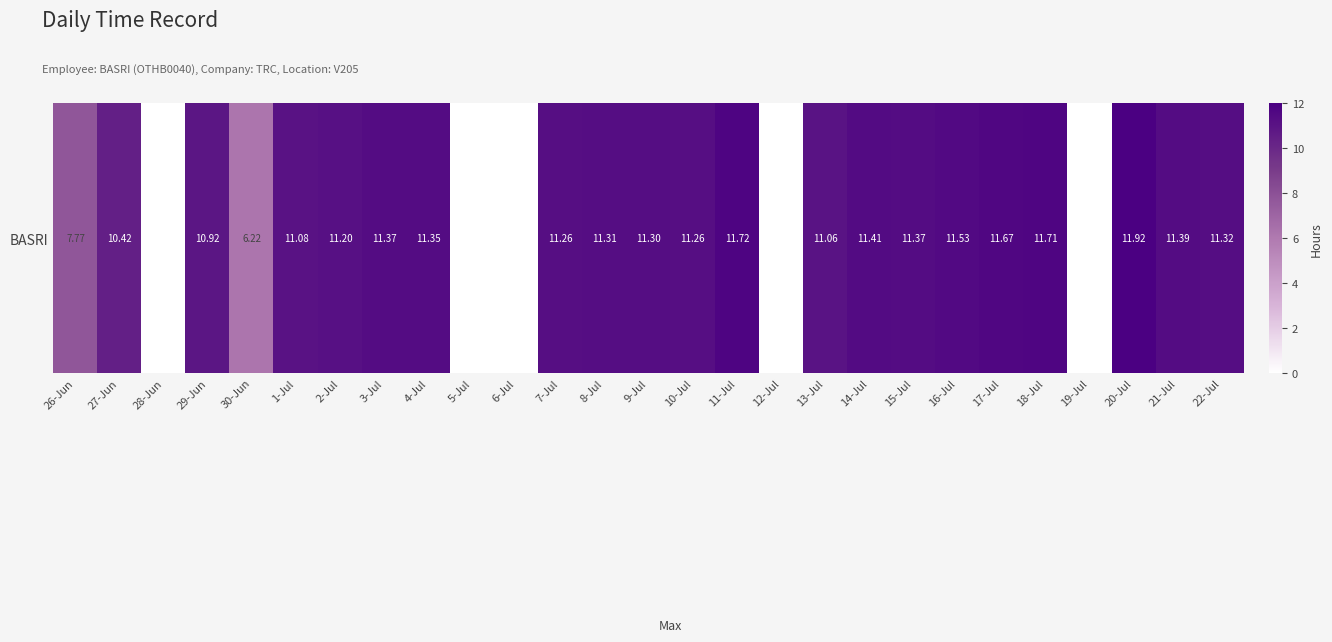

Rank the categories by value from highest to lowest.

20-Jul, 11-Jul, 18-Jul, 17-Jul, 16-Jul, 14-Jul, 21-Jul, 3-Jul, 15-Jul, 4-Jul, 22-Jul, 8-Jul, 9-Jul, 7-Jul, 10-Jul, 2-Jul, 1-Jul, 13-Jul, 29-Jun, 27-Jun, 26-Jun, 30-Jun, 28-Jun, 5-Jul, 6-Jul, 12-Jul, 19-Jul